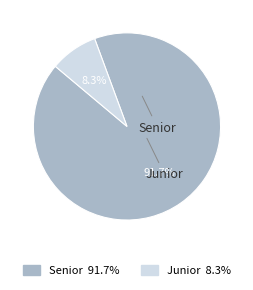

Between Senior and Junior, which is larger?

Senior